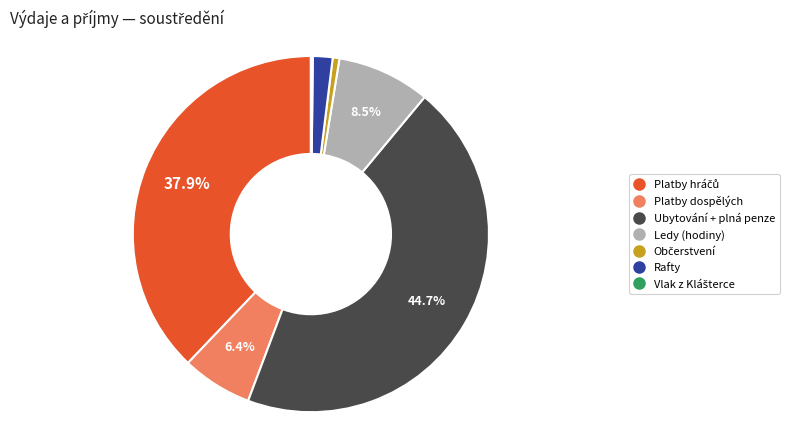

Is it true that Platby dospělých is 1% of the pie?

False